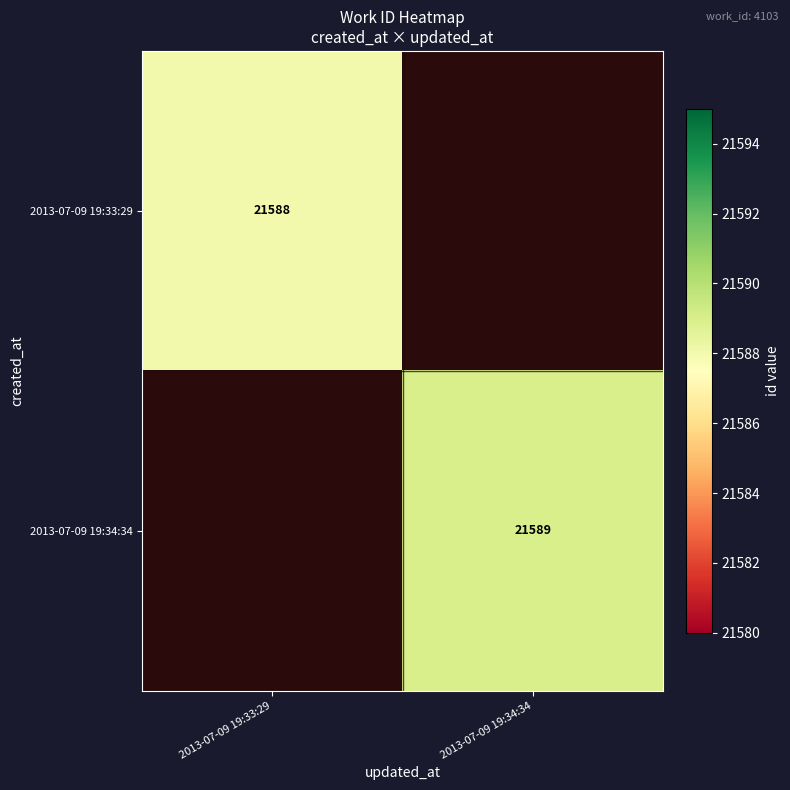

True or false: 2013-07-09 19:33:29 has a value of 8183 at 2013-07-09 19:33:29.

False